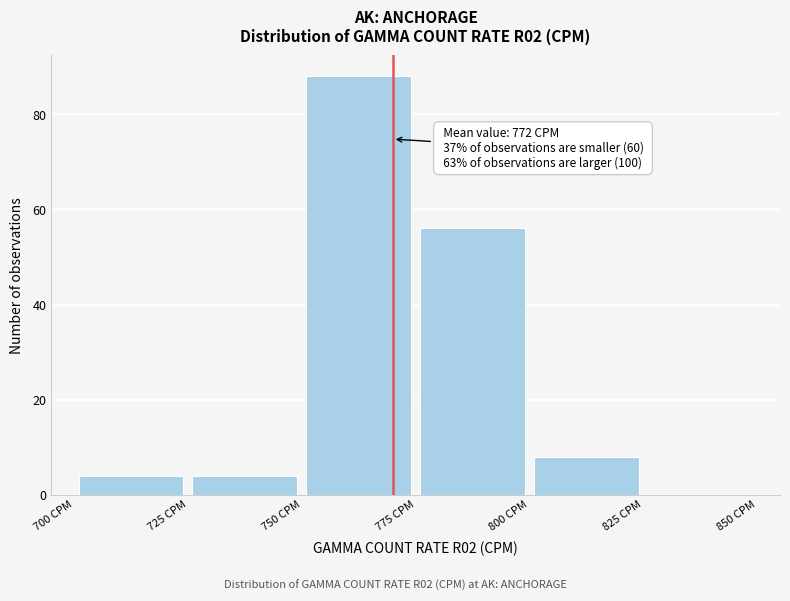

Over which range of the x-axis is the bar tallest?

750 to 775